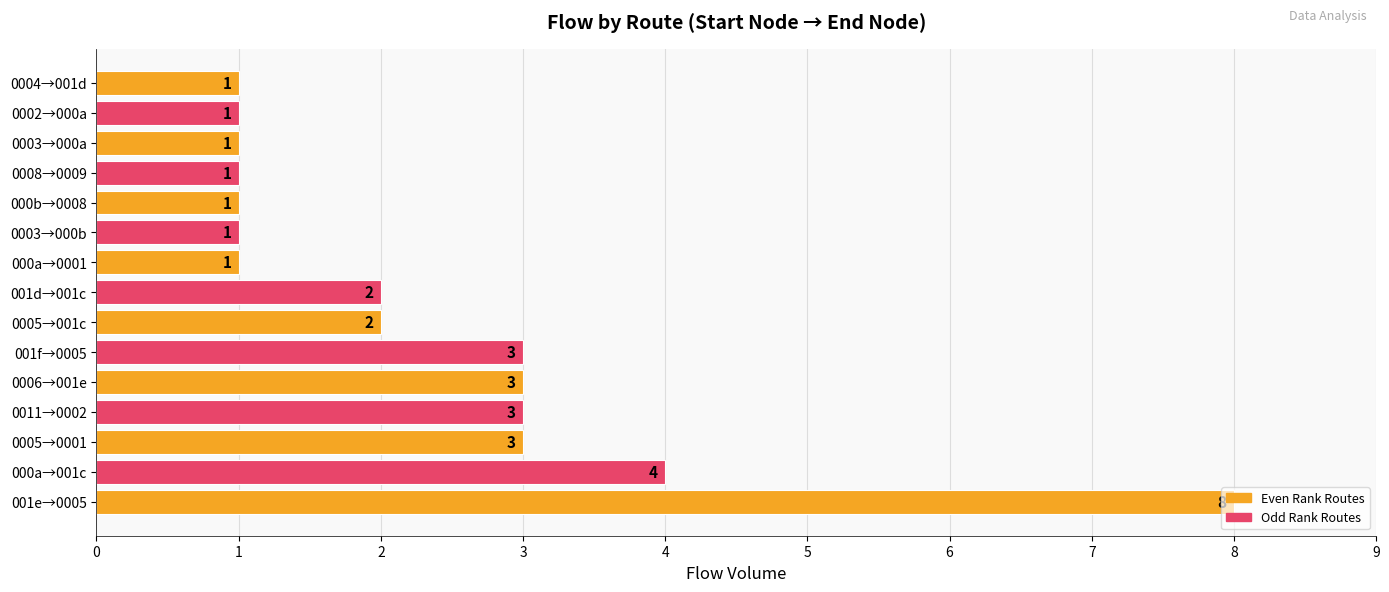

Approximately how many times larger is the value at 000a→001c compared to 0008→0009?

4.0